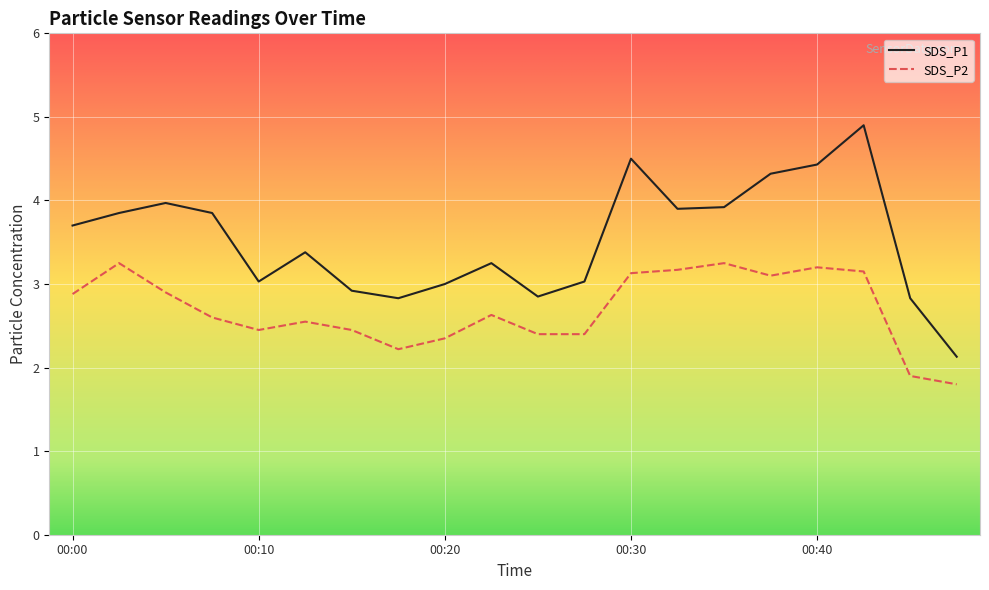

What is the minimum value shown in the chart?

1.8